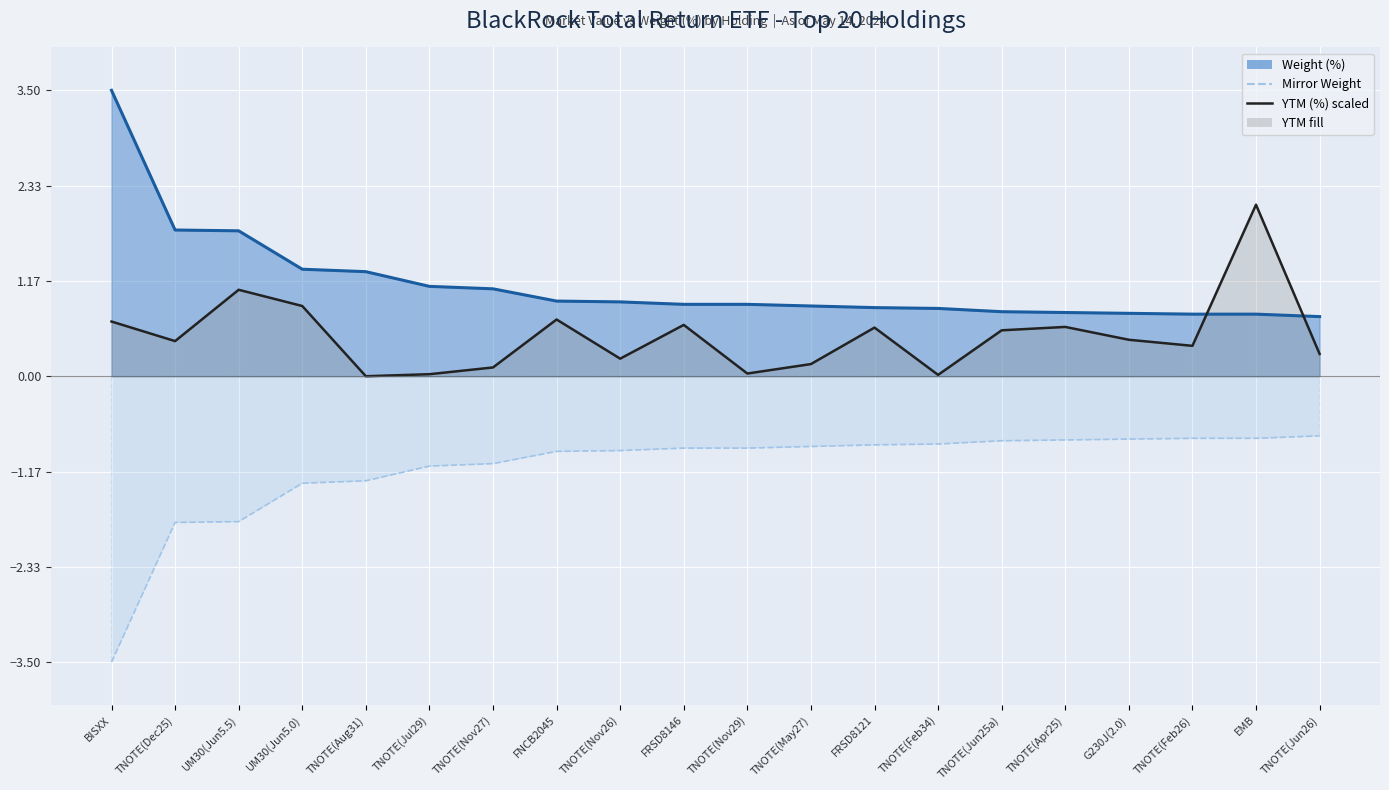

At how many categories does at least one series exceed 2?

2